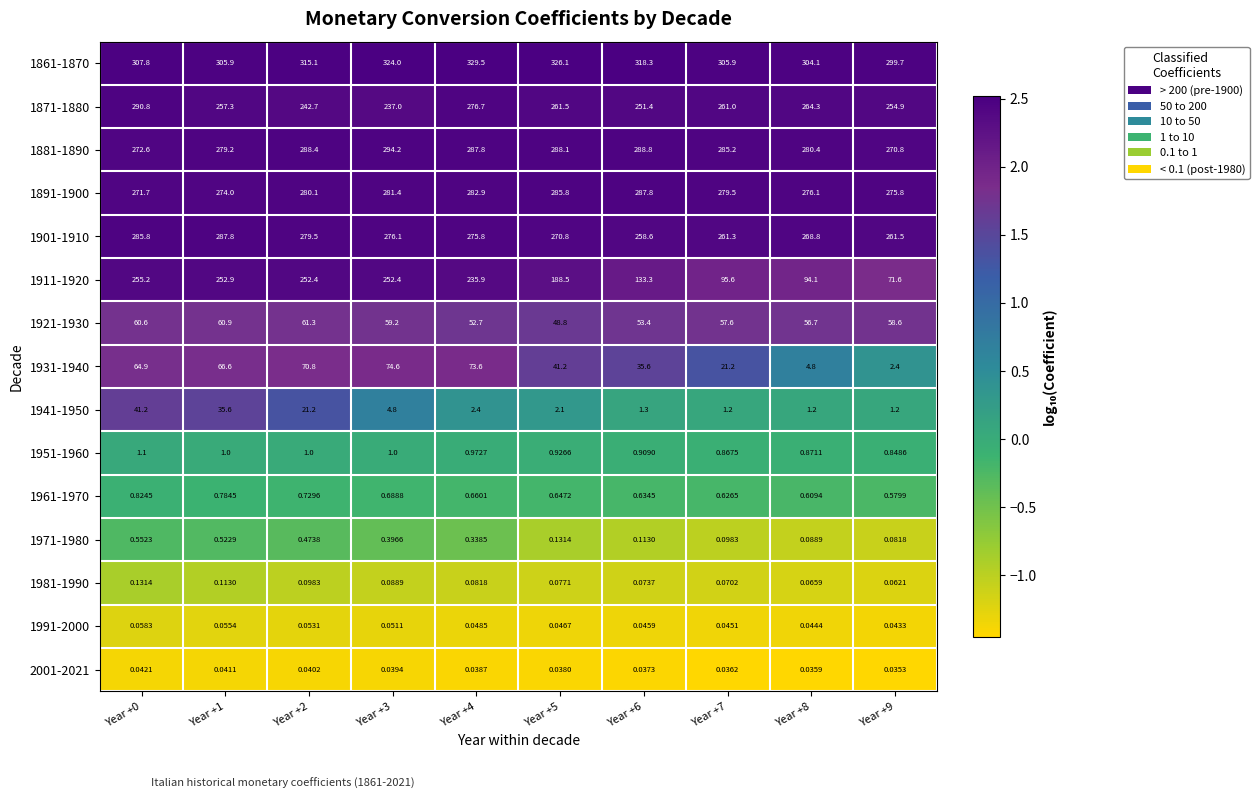

Is the value of 1991-2000 at Year +1 greater than the value of 1911-1920 at Year +1?

No